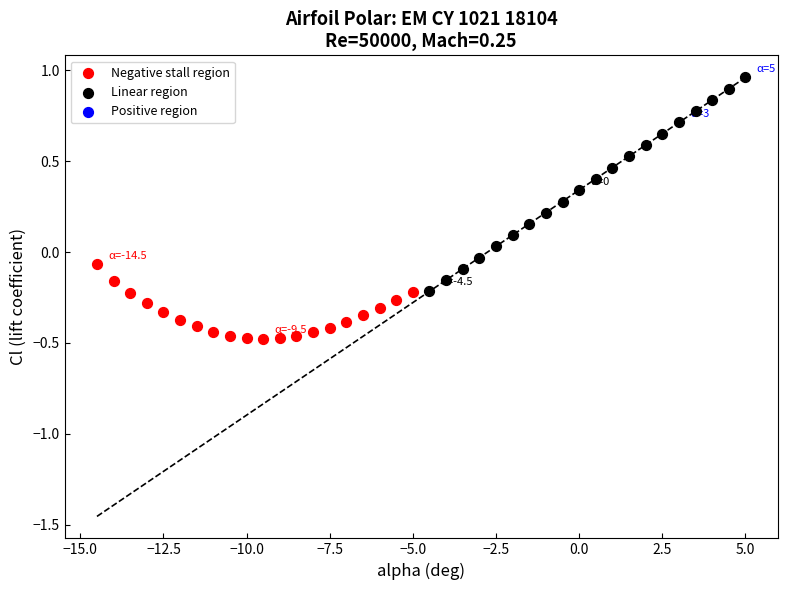

Which series contains the highest Y value?

Linear region